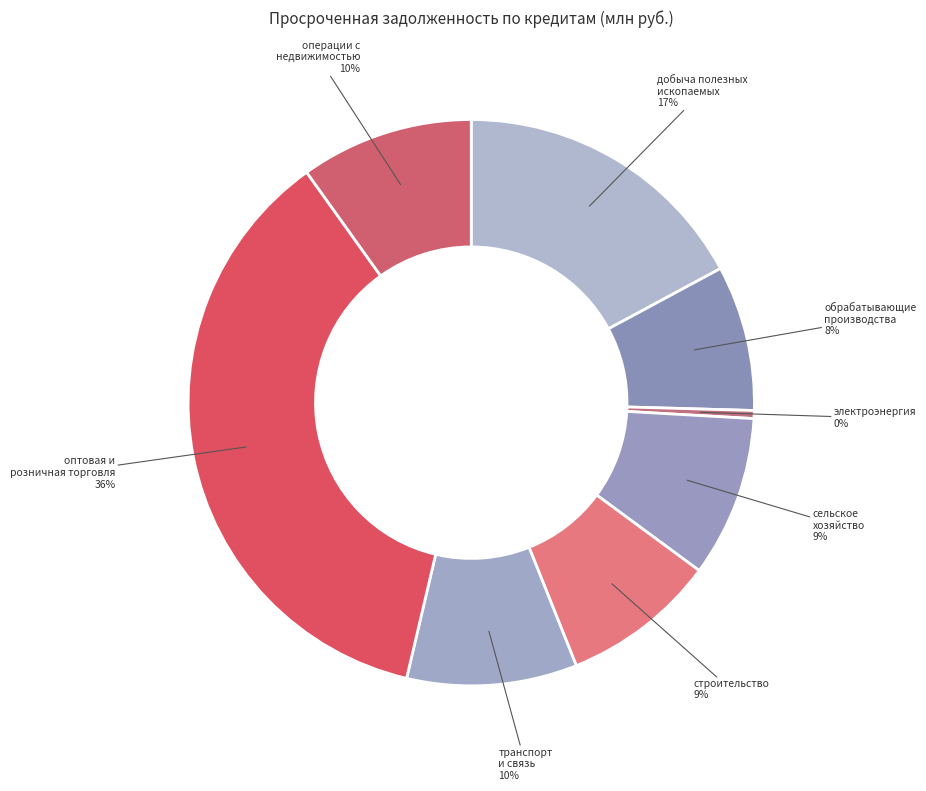

How many slices are in this pie chart?

8